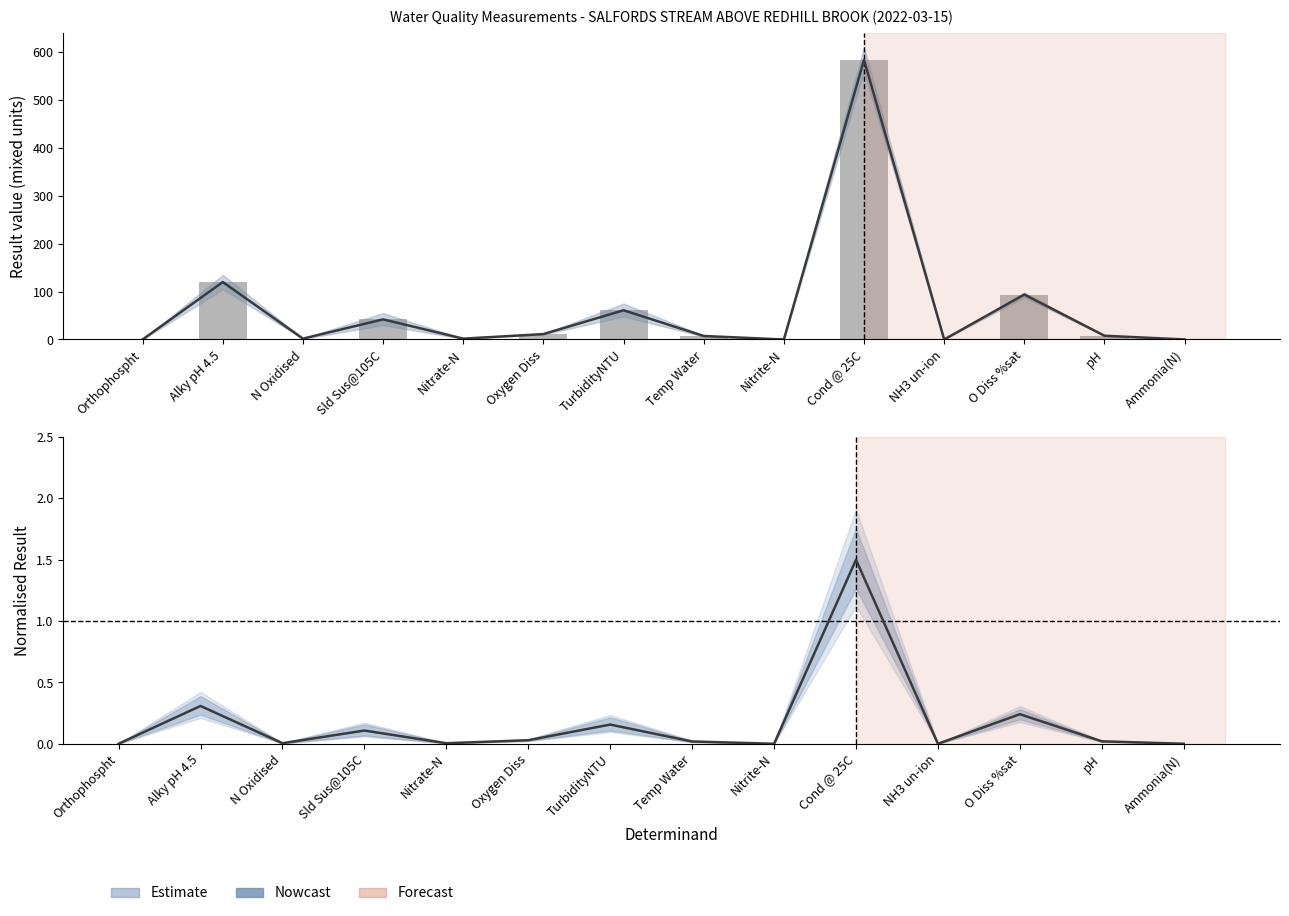

Which series changed the most between Nitrate-N and O Diss %sat?

Result (bar)